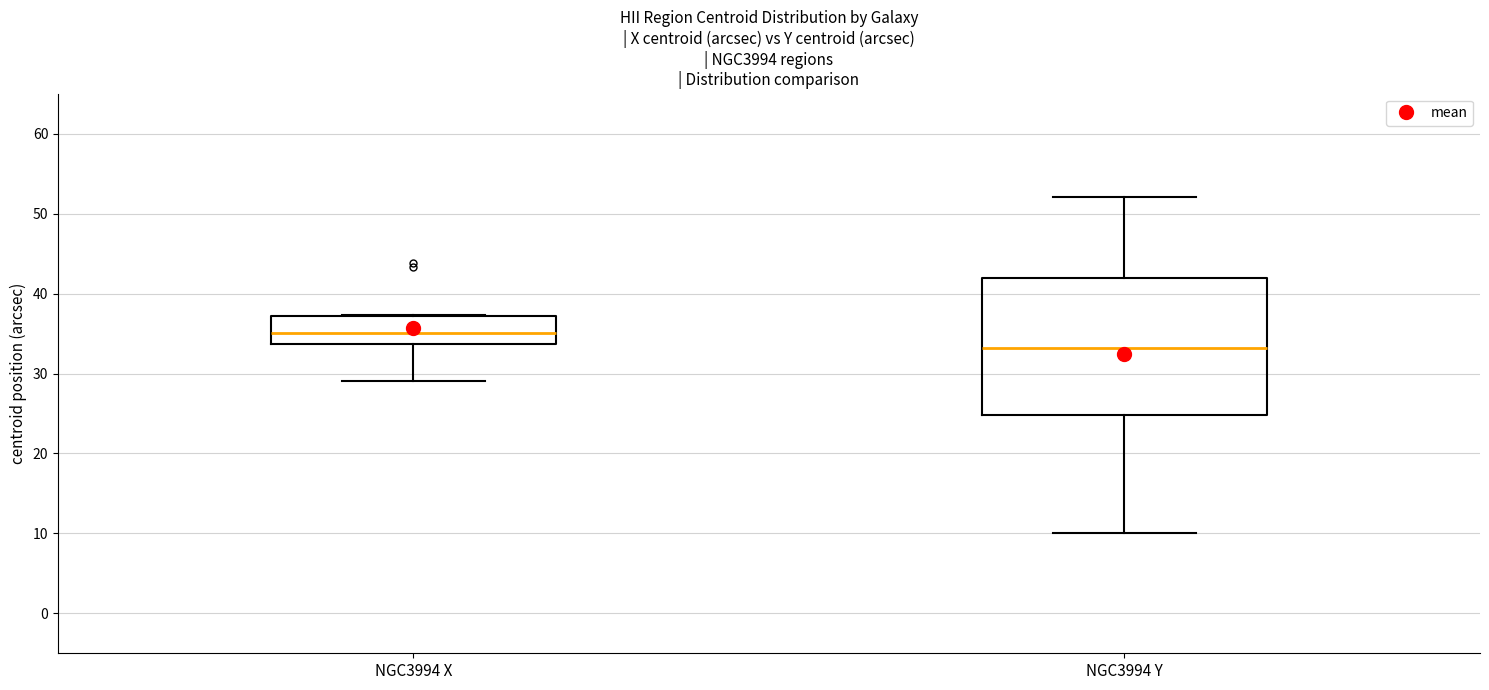

Reading left to right, transcribe this box plot: for each box, give where its median line is, the range the box spans, and where its two whiskers end, as read against the y-axis. The values are not printed on the chart, so give them approximately, as read against the axis.

NGC3994 X: median 35, box 34 to 37, whiskers 29 to 37
NGC3994 Y: median 33, box 25 to 42, whiskers 10 to 52